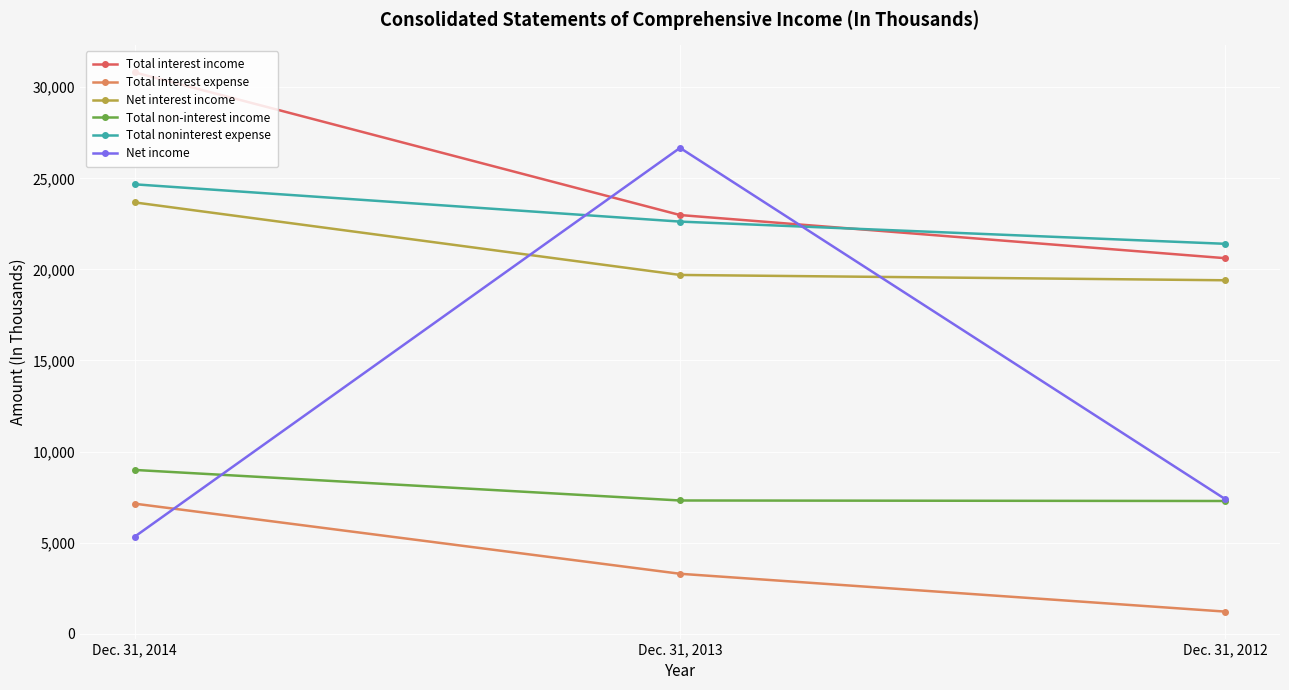

Count the Total noninterest expense values in the range 21403 to 24670.

3